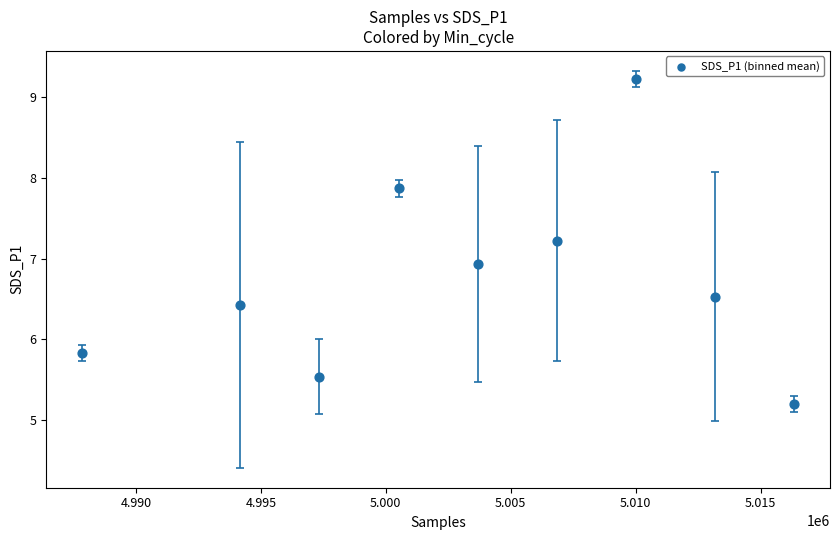

What Y value in the scatter plot is closest to 7?

6.9